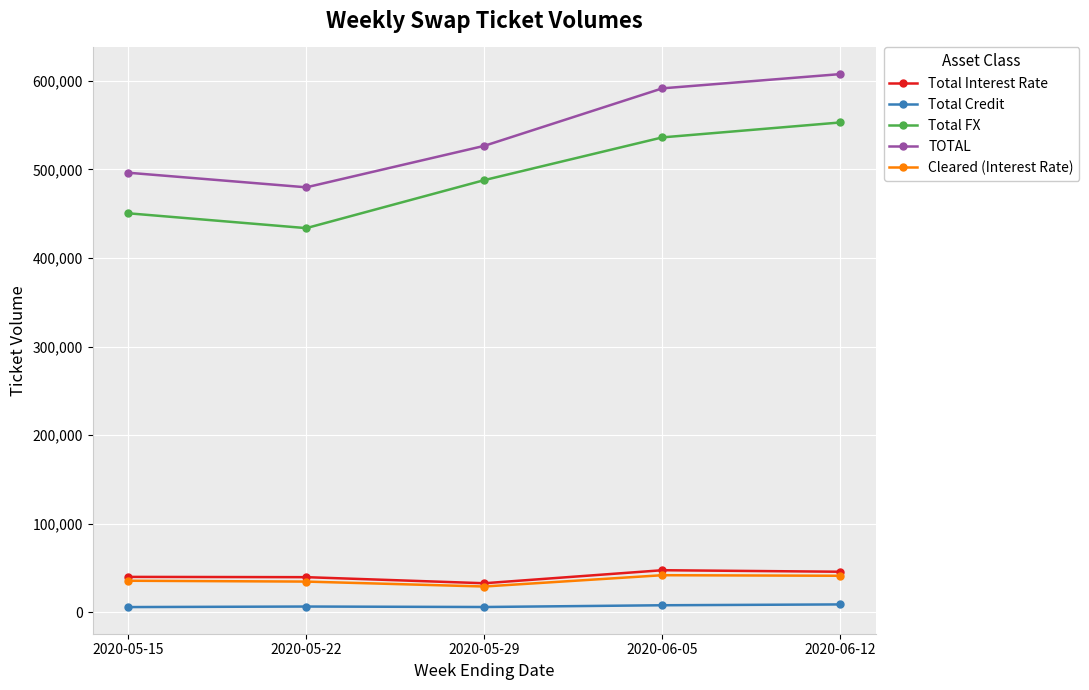

Is this an area chart (filled region under the line)?

No